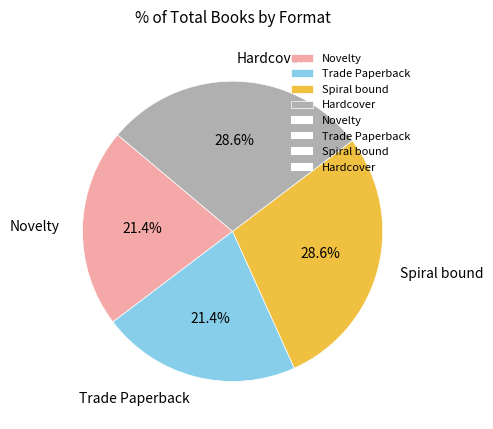

How many segments does this pie chart have?

4